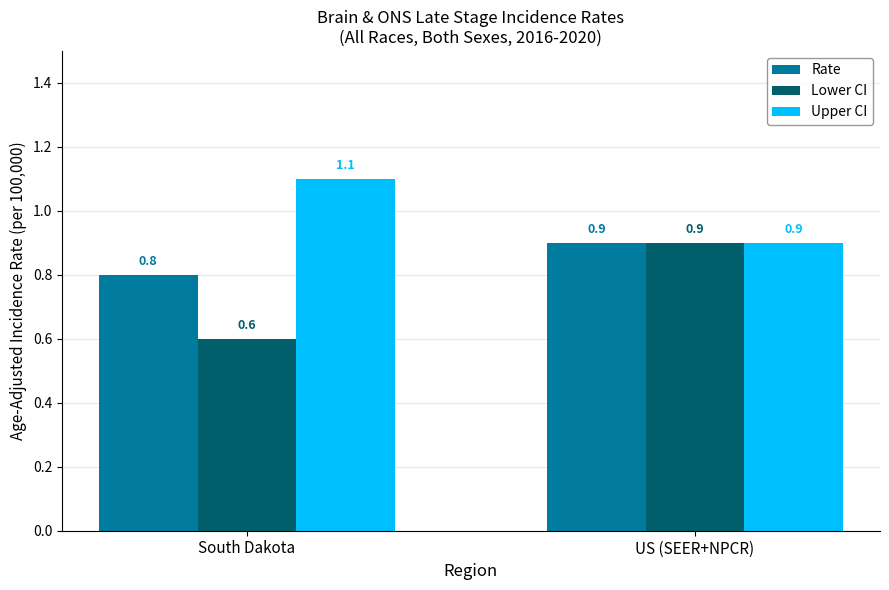

How many bars are there in each group?

3